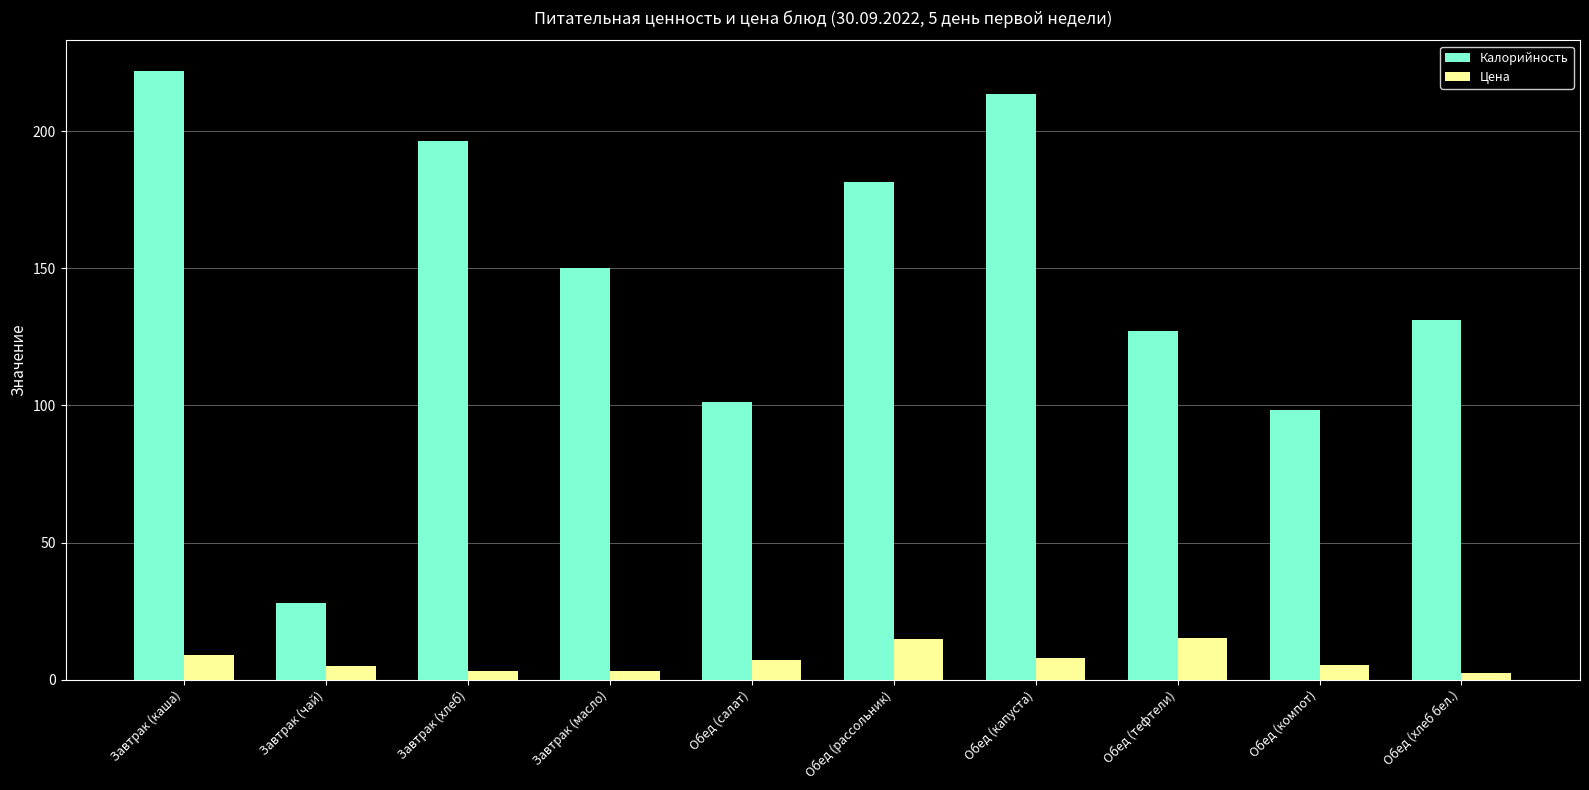

True or false: Калорийность has a value of 207.4 at Обед (хлеб бел.).

False